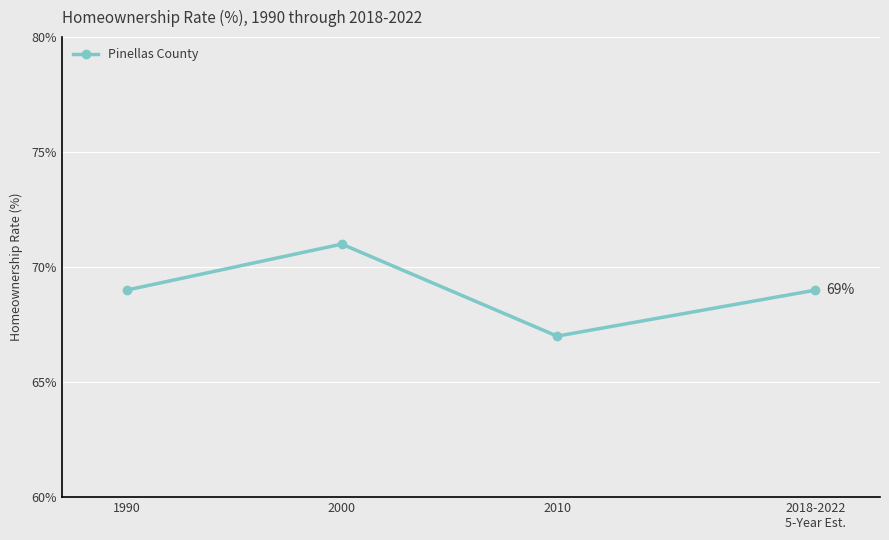

What is the sum of all values?

276